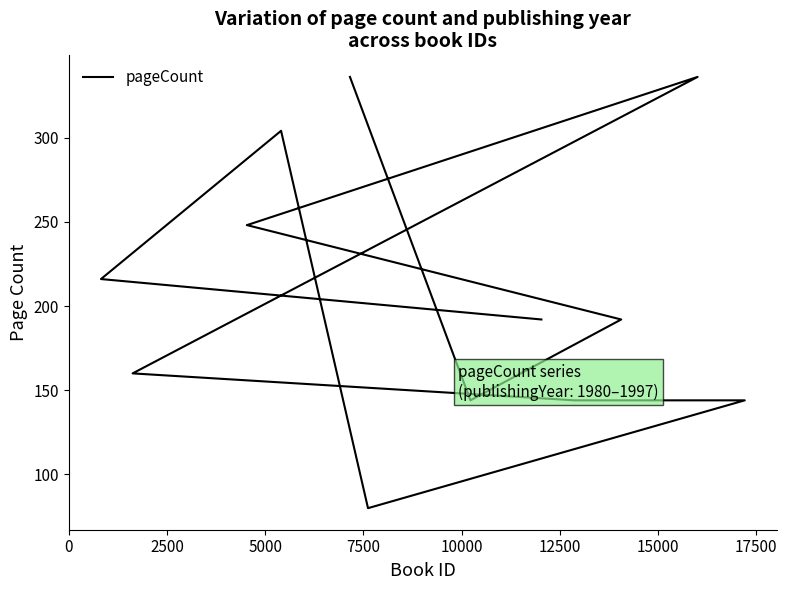

What is the greatest value displayed?

336